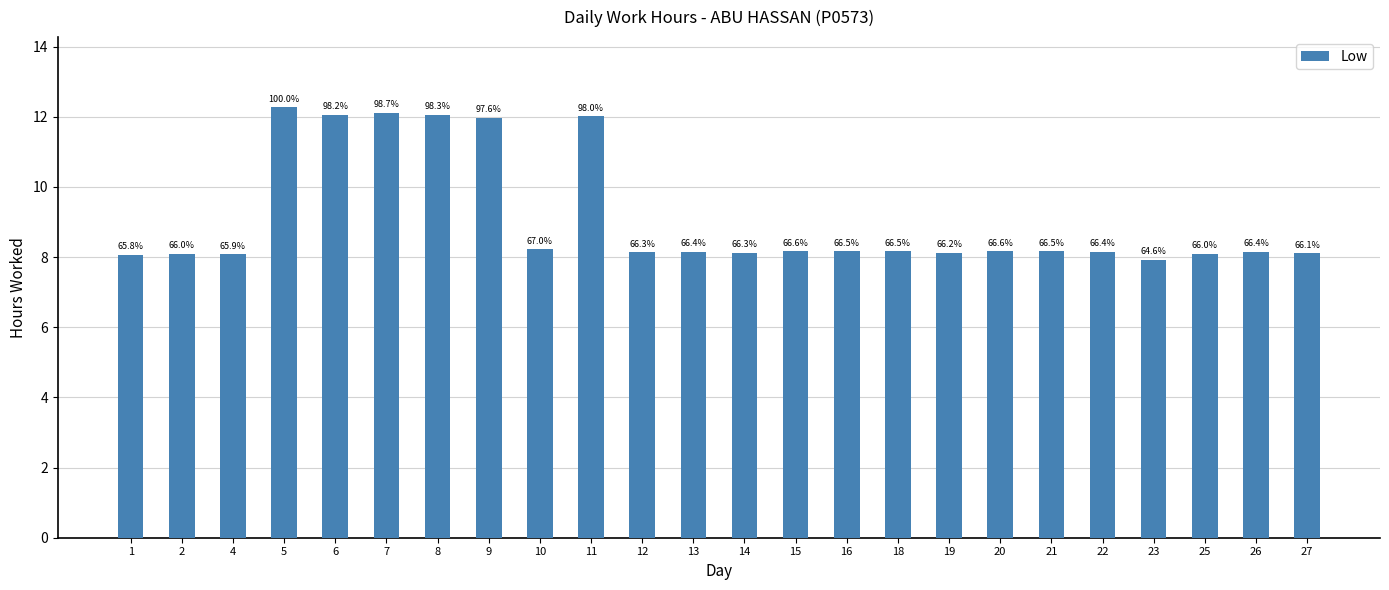

Which category has the highest value across all series?

5